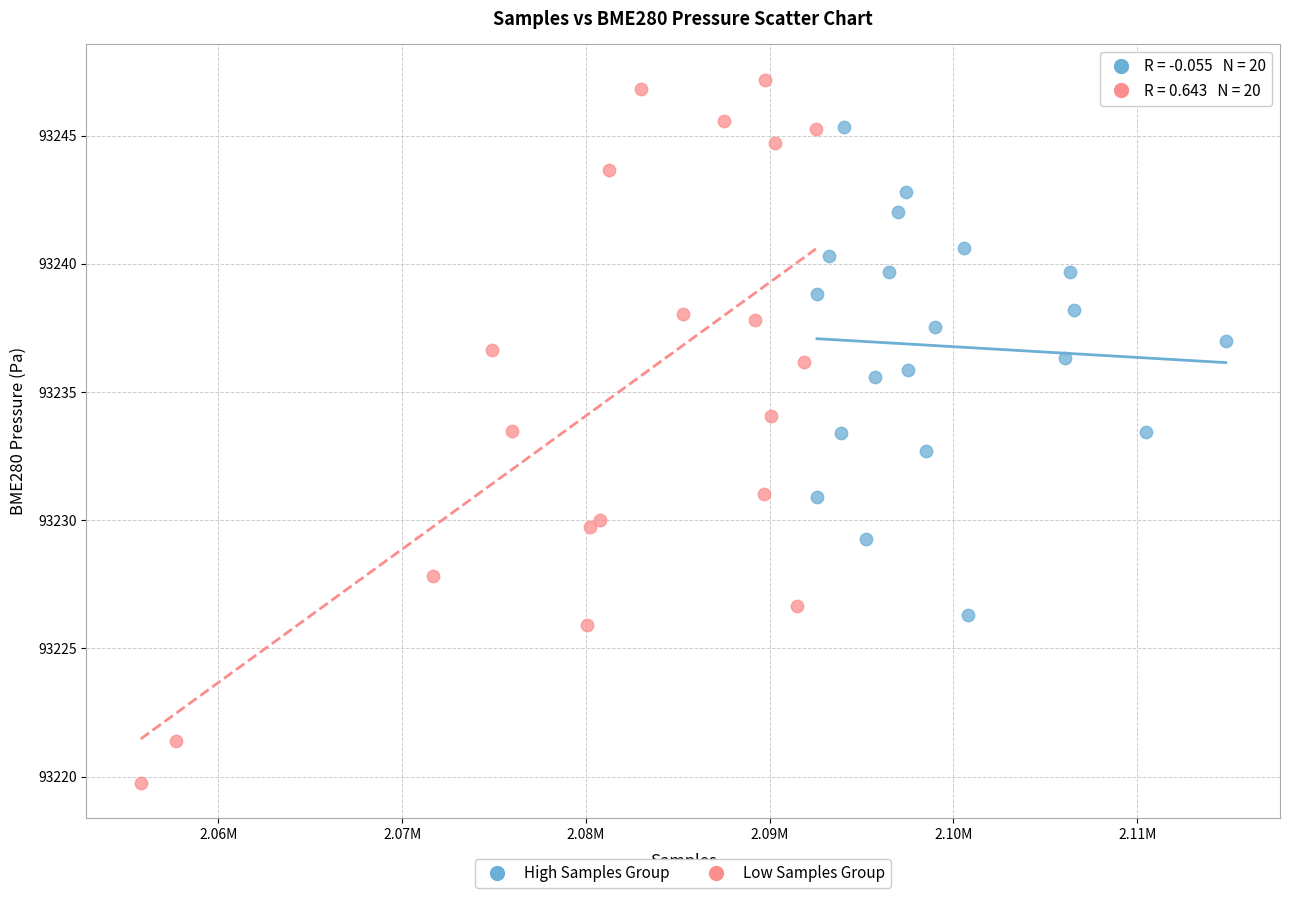

Which series reaches the minimum Y coordinate?

Low Samples Group